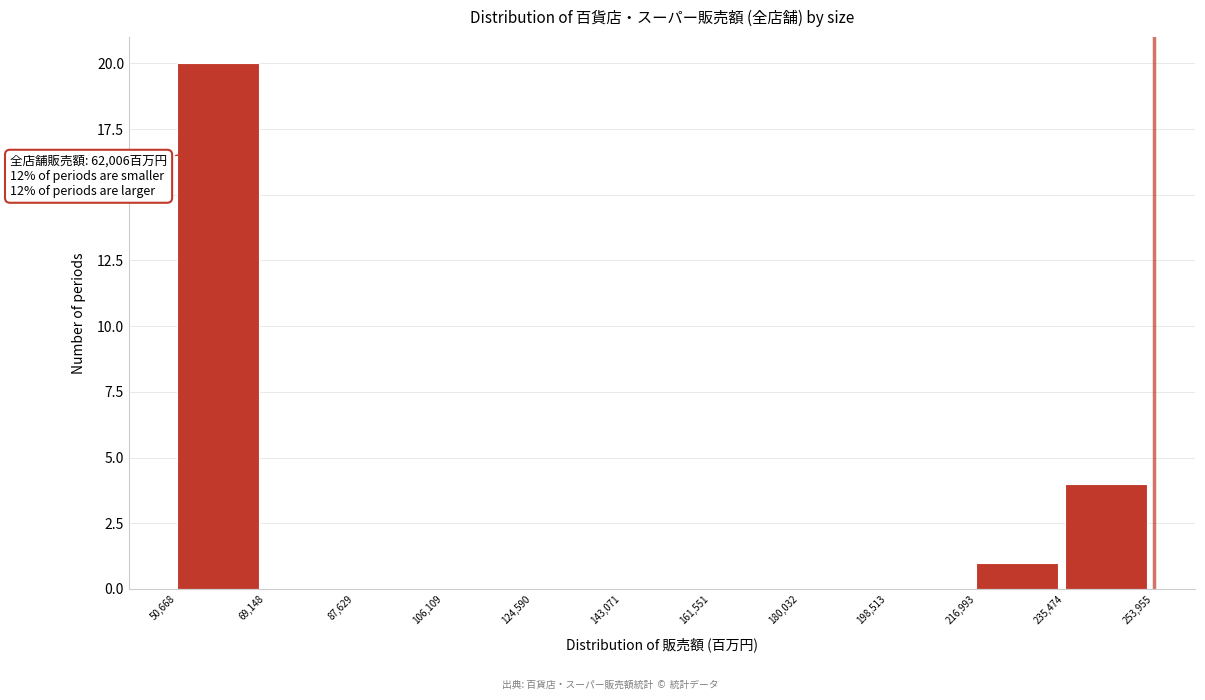

Which range on the x-axis has the tallest bar?

50,668 to 69,148